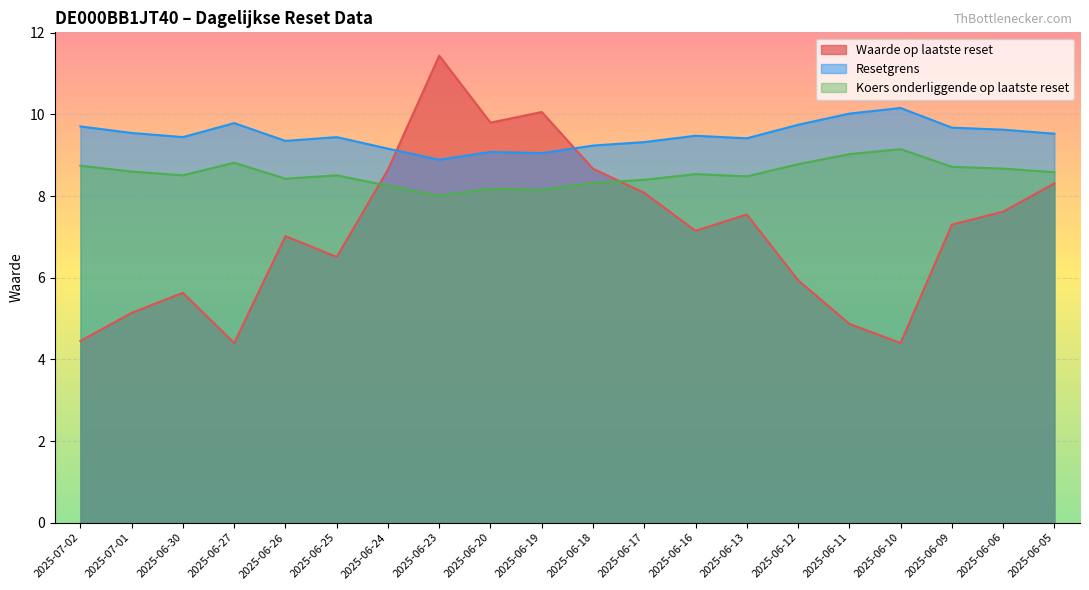

At which category is the sum across all series the highest?

2025-06-23